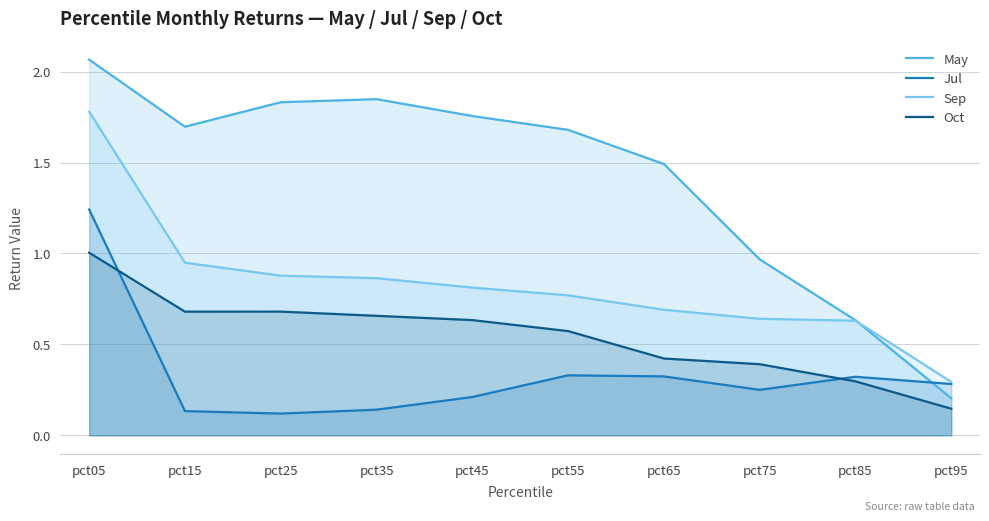

List the series in order of their peak value, highest first.

May, Sep, Jul, Oct